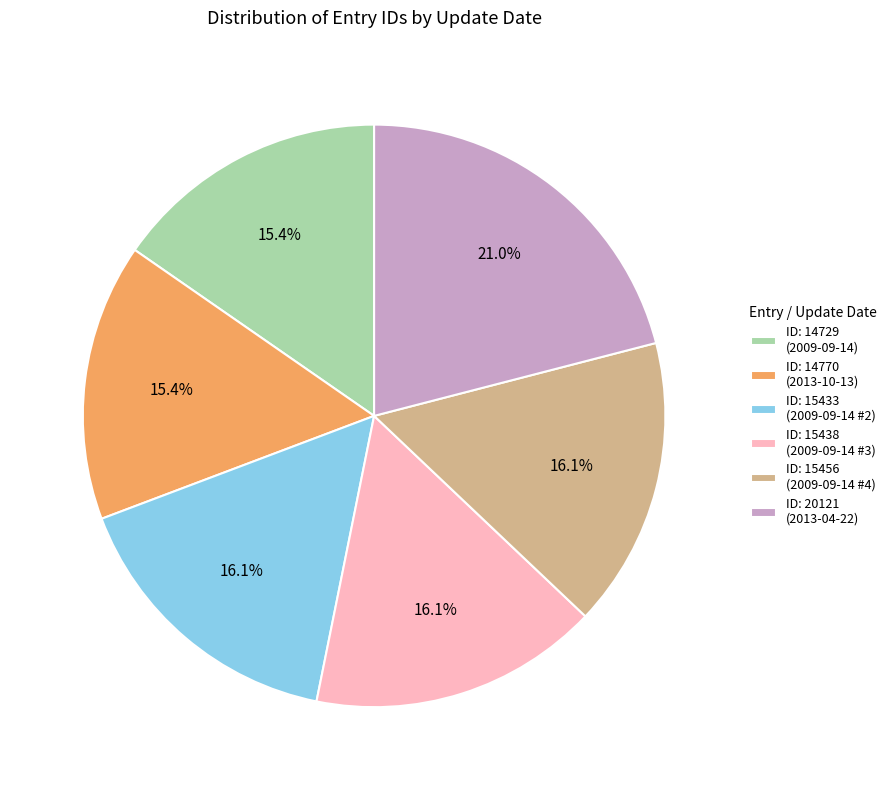

Does any single category account for the majority?

No